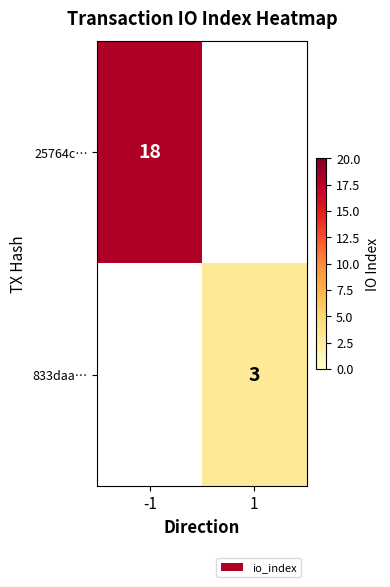

The 25764c… series shows 13 at -1. True or false?

False